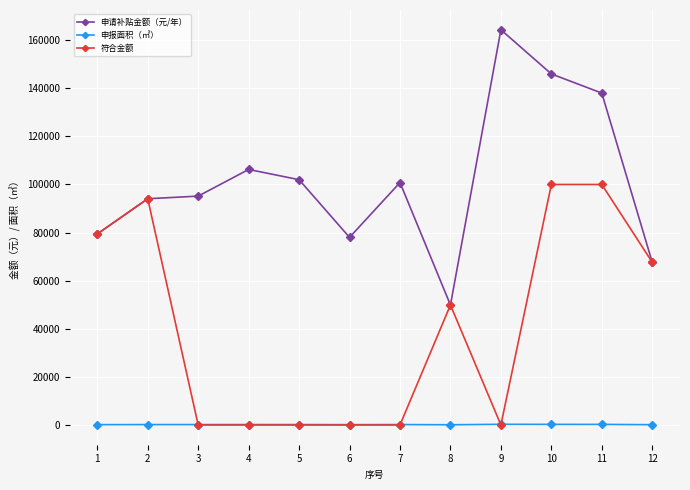

Between 5 and 12, which series saw the biggest shift?

符合金额